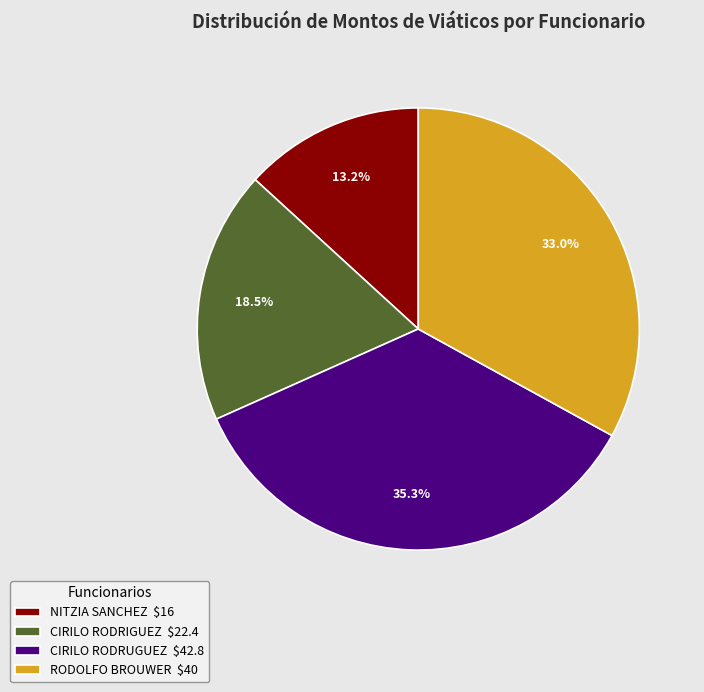

Which slice is the smallest?

NITZIA SANCHEZ